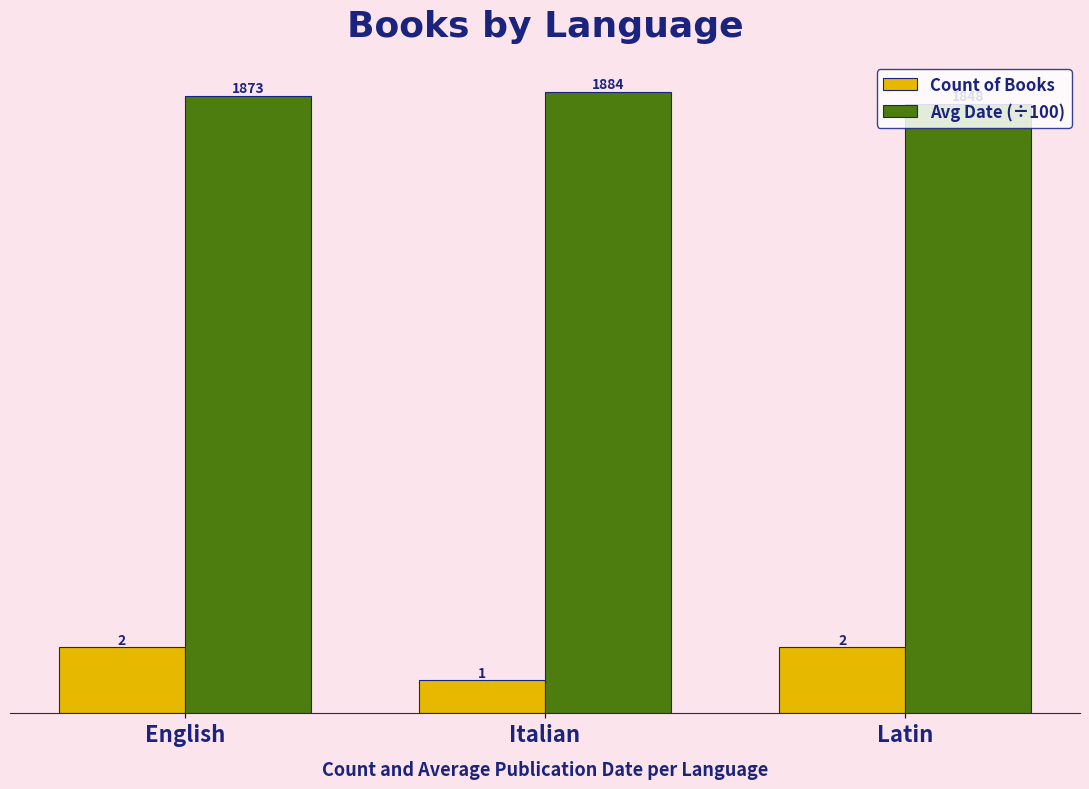

What is the difference between the maximum and minimum values in the Avg Date (÷100) series?

0.4